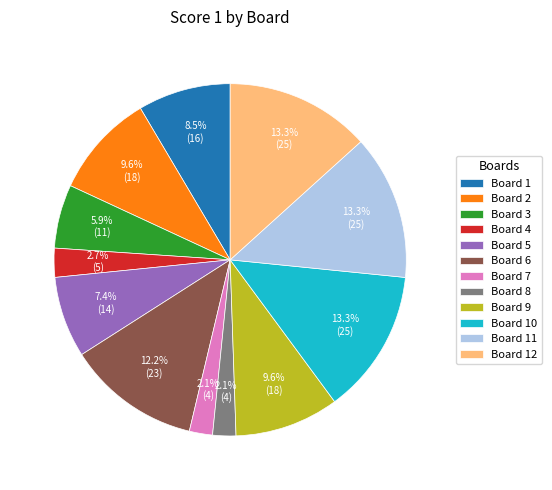

What portion of the pie excludes Board 8?

97.9%